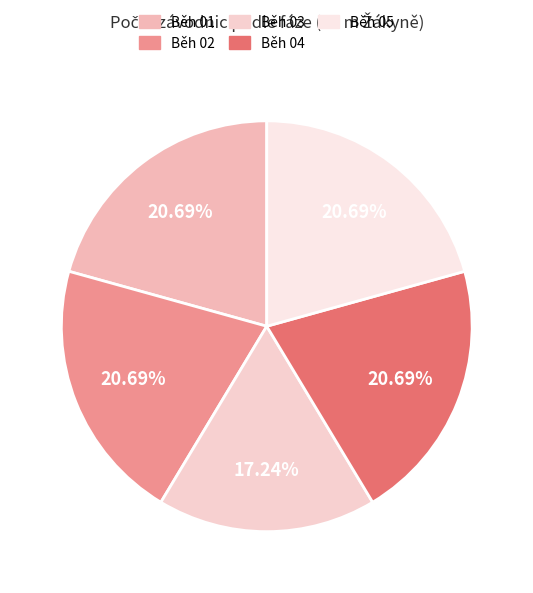

Which category has the biggest portion of the pie?

Běh 01